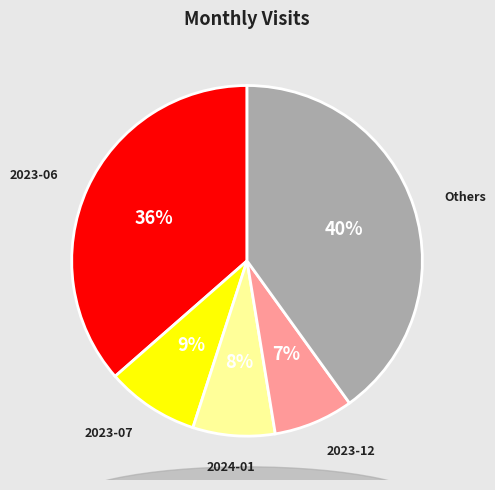

To the nearest percent, what is the difference between the largest and smallest slice percentages?

33%